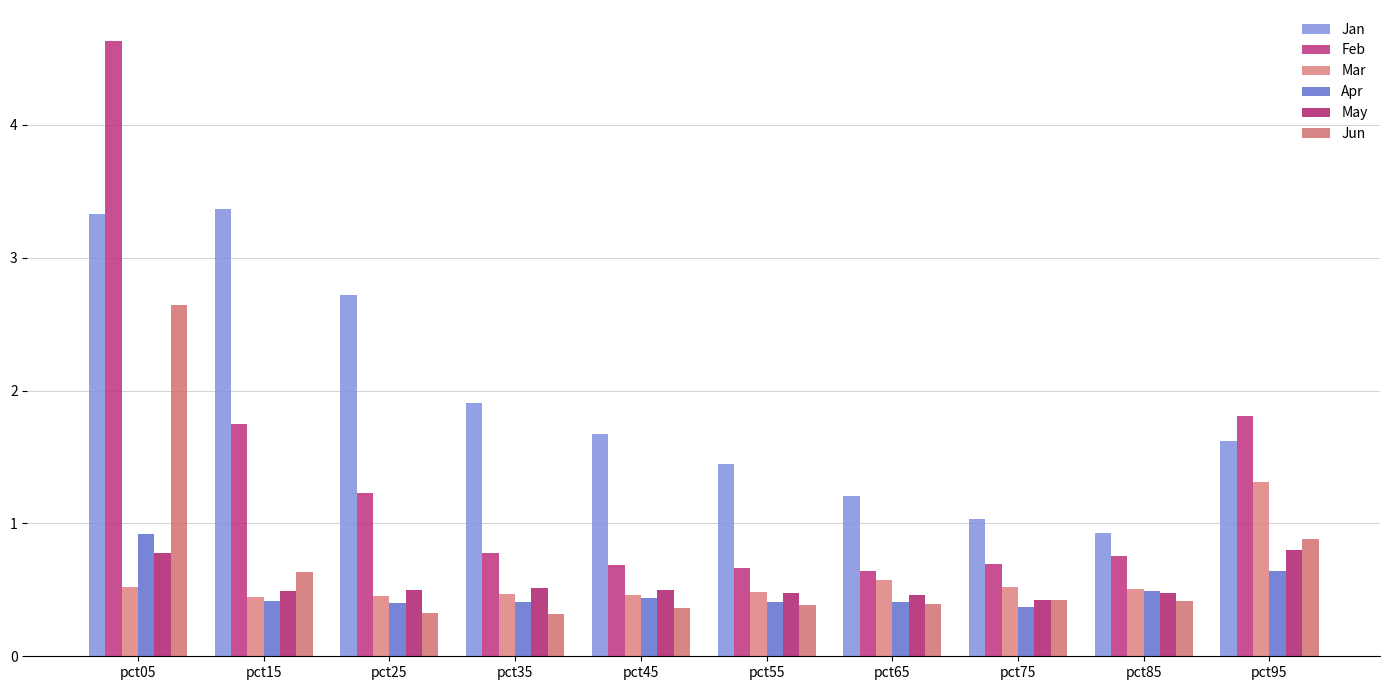

At how many categories does at least one series exceed 4?

1